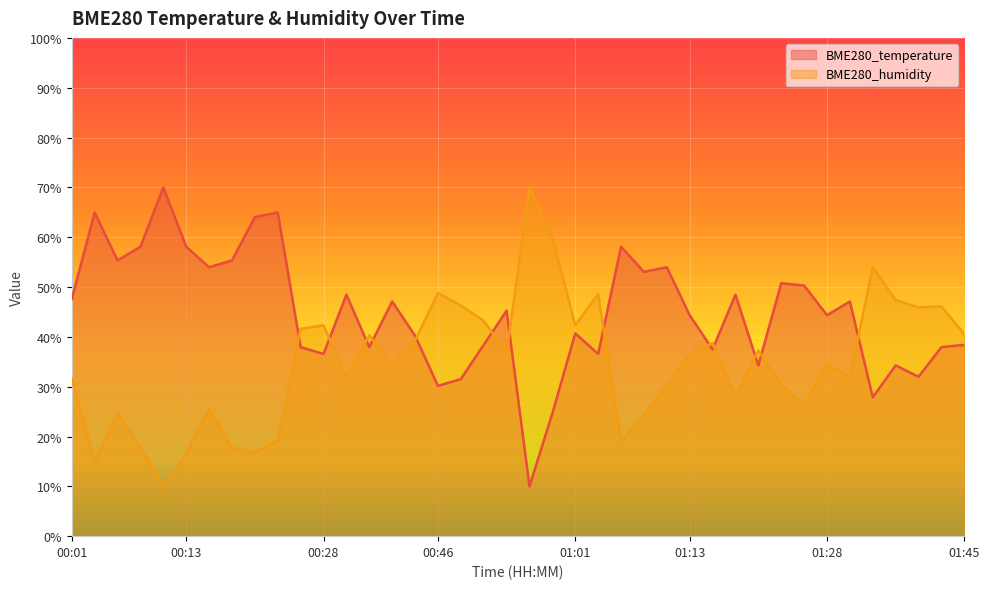

What is the sum of the BME280_temperature values at 00:46 and 01:23?

80.9